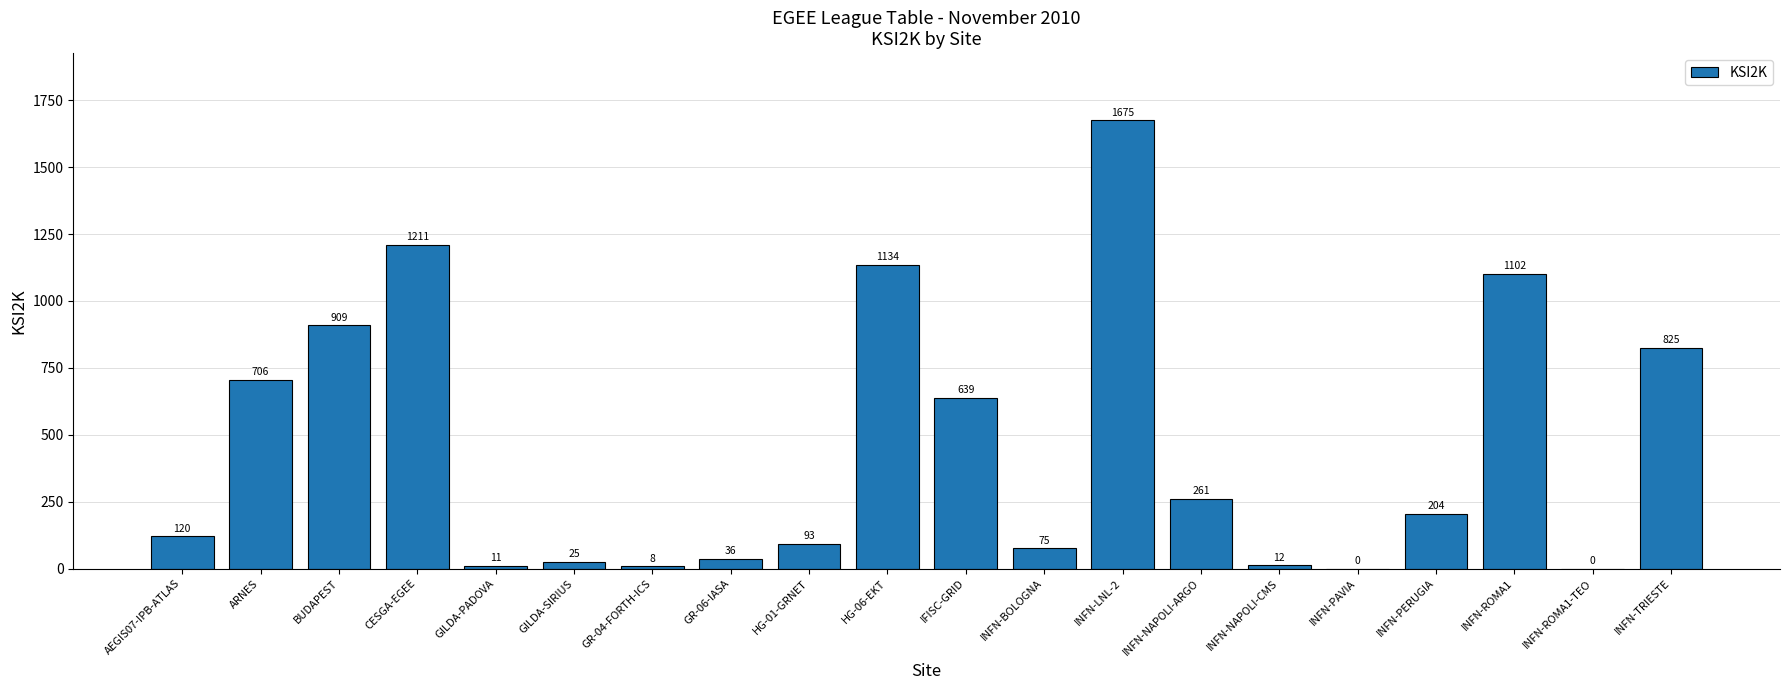

What is the sum of all values?

9046